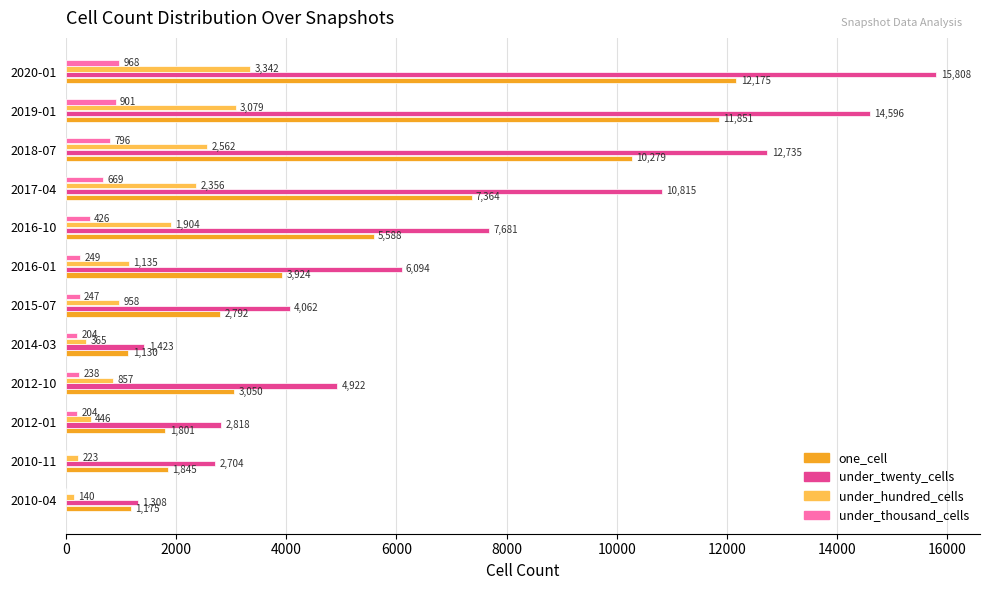

What is the sum of all under_thousand_cells values?

4902